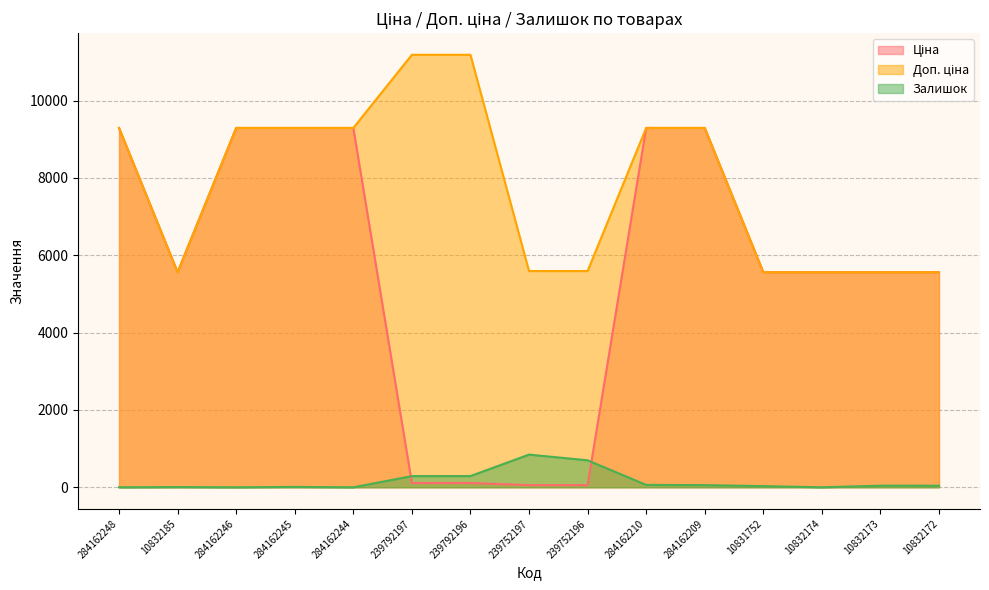

Between 284162246 and 239752197, which series saw the biggest shift?

Ціна